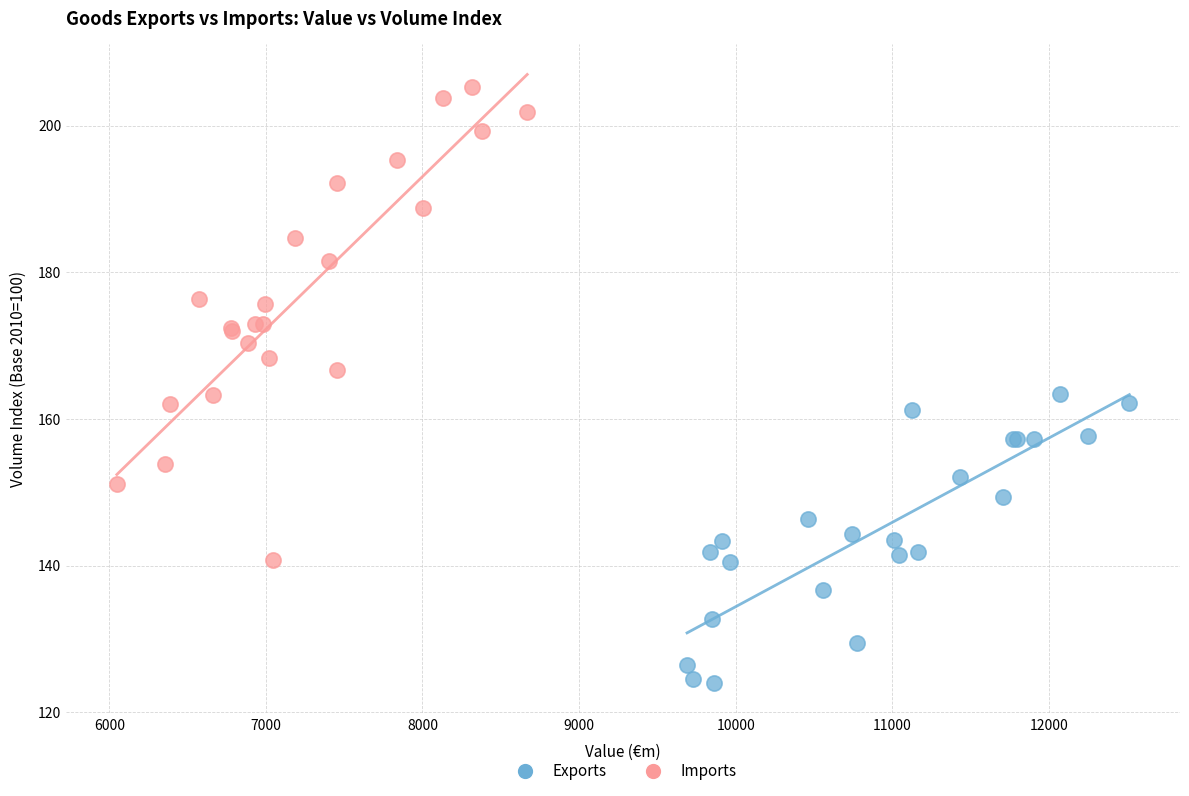

Which series has the largest Y range (max minus min)?

Imports